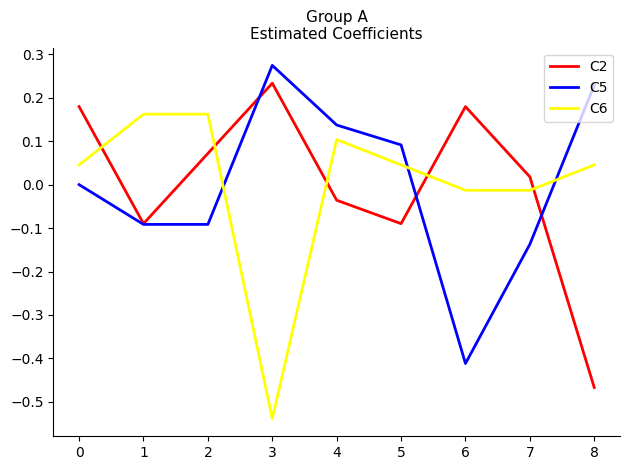

List the series in order of their peak value, lowest first.

C6, C2, C5